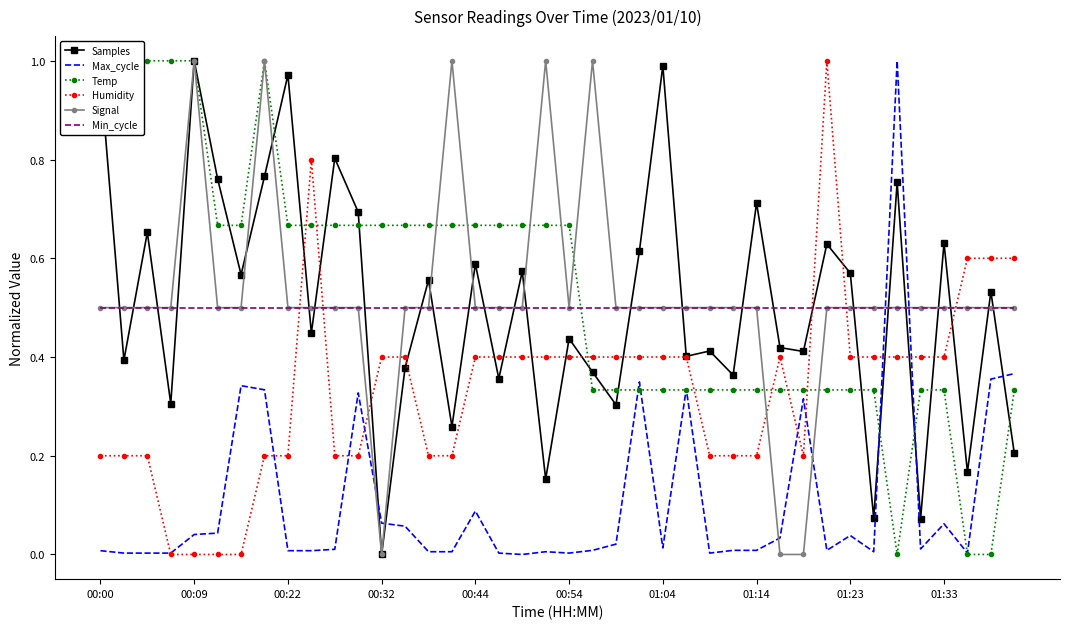

True or false: Samples and Max_cycle cross at least once.

True